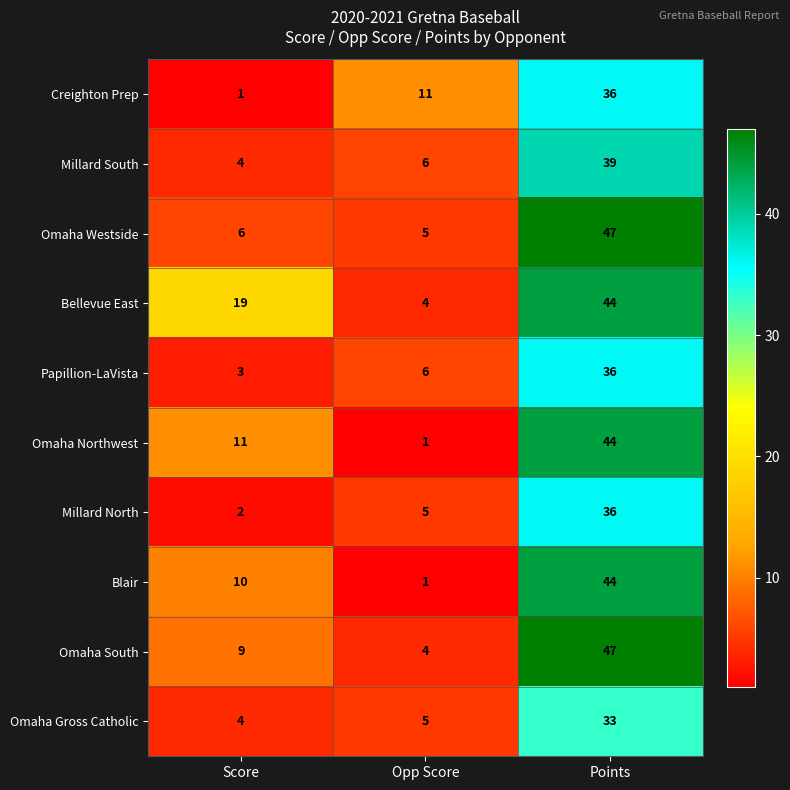

List the labels in order of Omaha Gross Catholic value, smallest first.

Score, Opp Score, Points